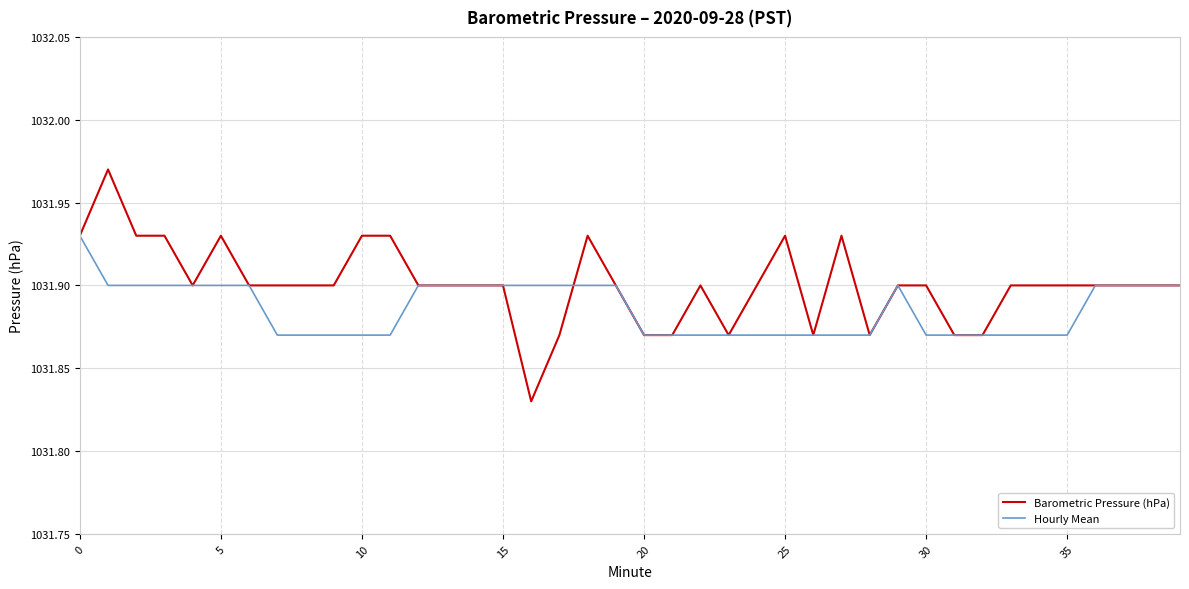

Which series has the largest total across all categories?

Barometric Pressure (hPa)